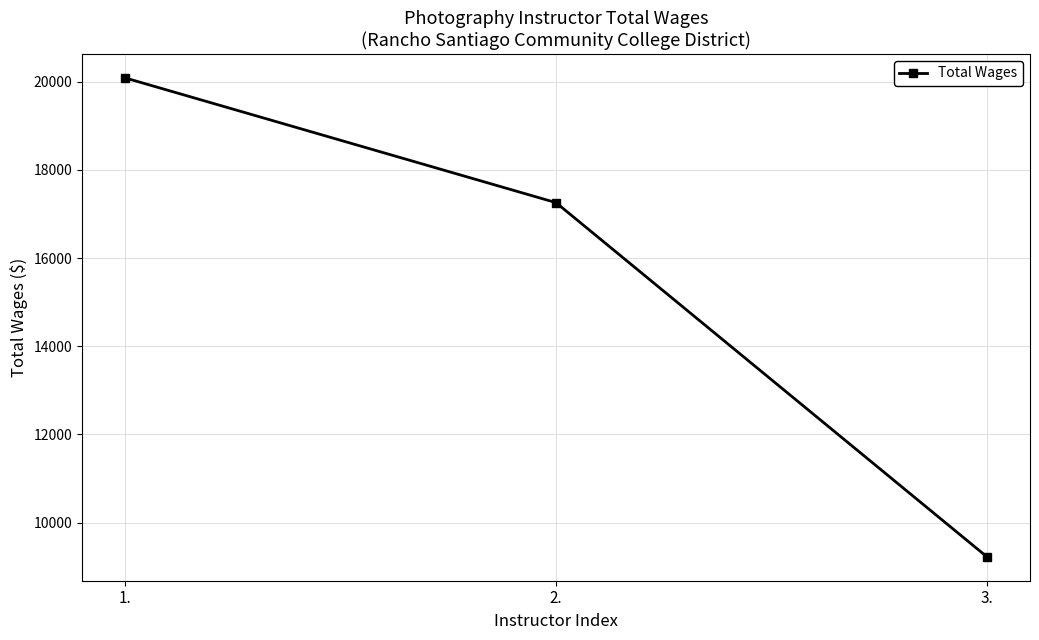

Is it true that the value at 1. is 20088?

True